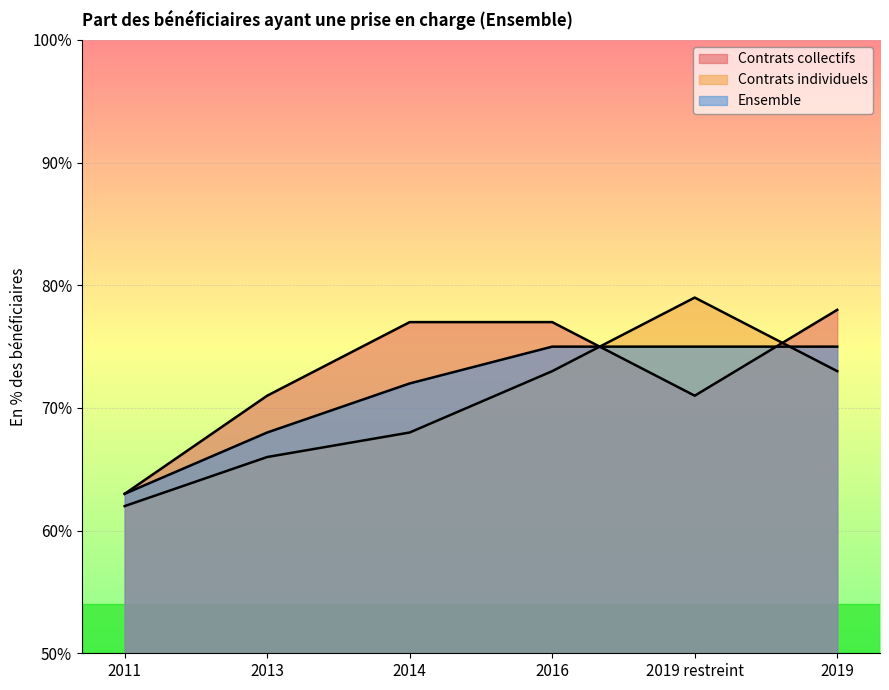

The Contrats collectifs series shows 71 at 2013. True or false?

True